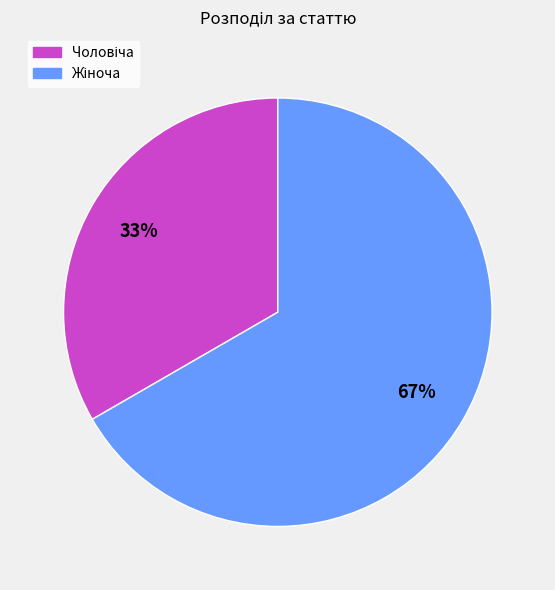

To the nearest percent, what is the average slice percentage?

50%